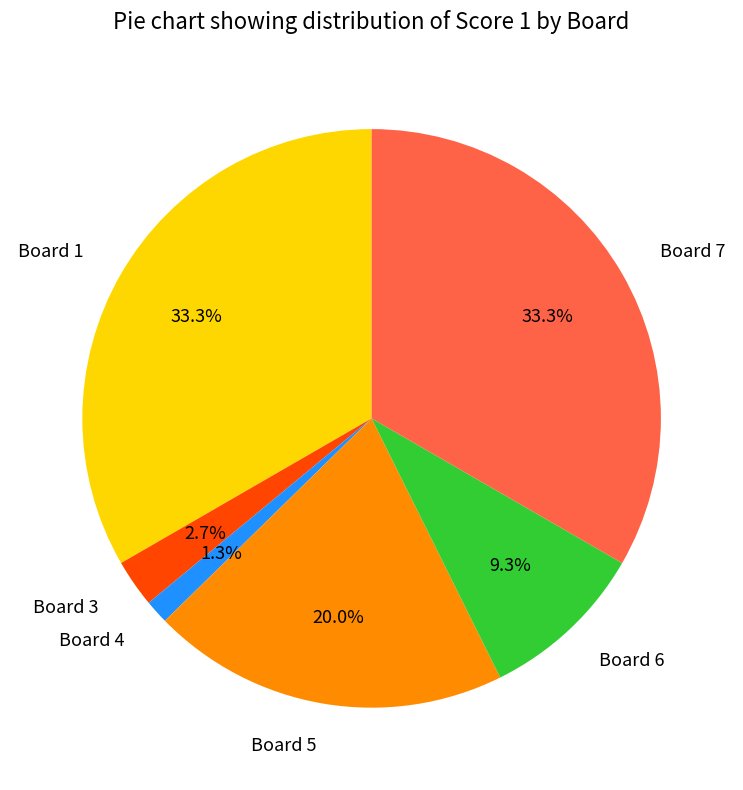

Does Board 7 account for over 50% of the chart?

No